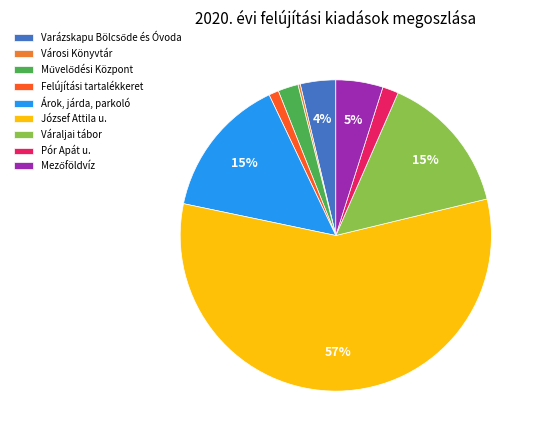

Is there a majority slice in this chart?

Yes